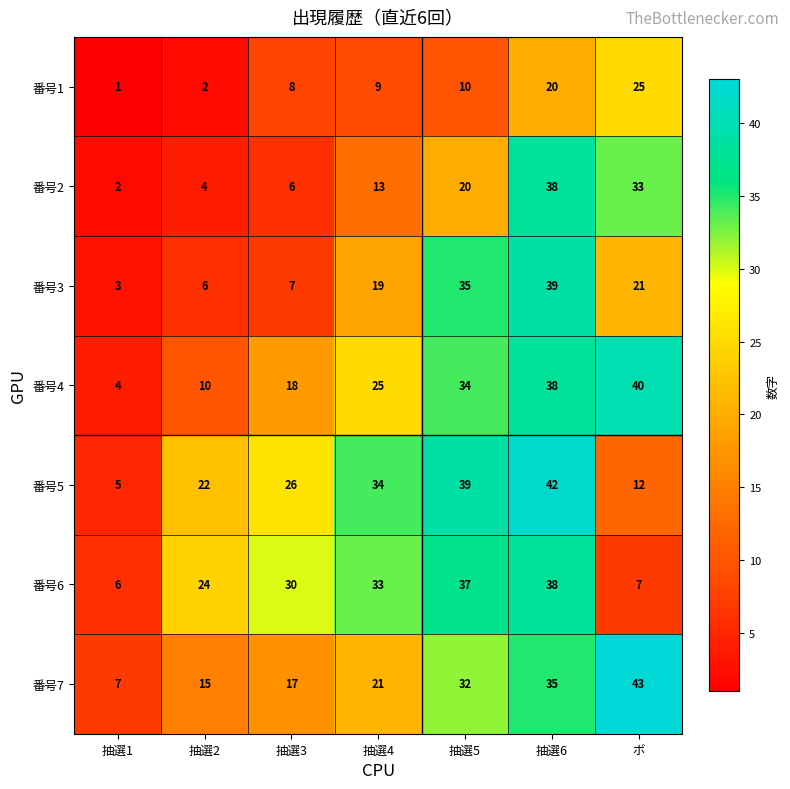

What is the total value across all series at 抽選4?

154